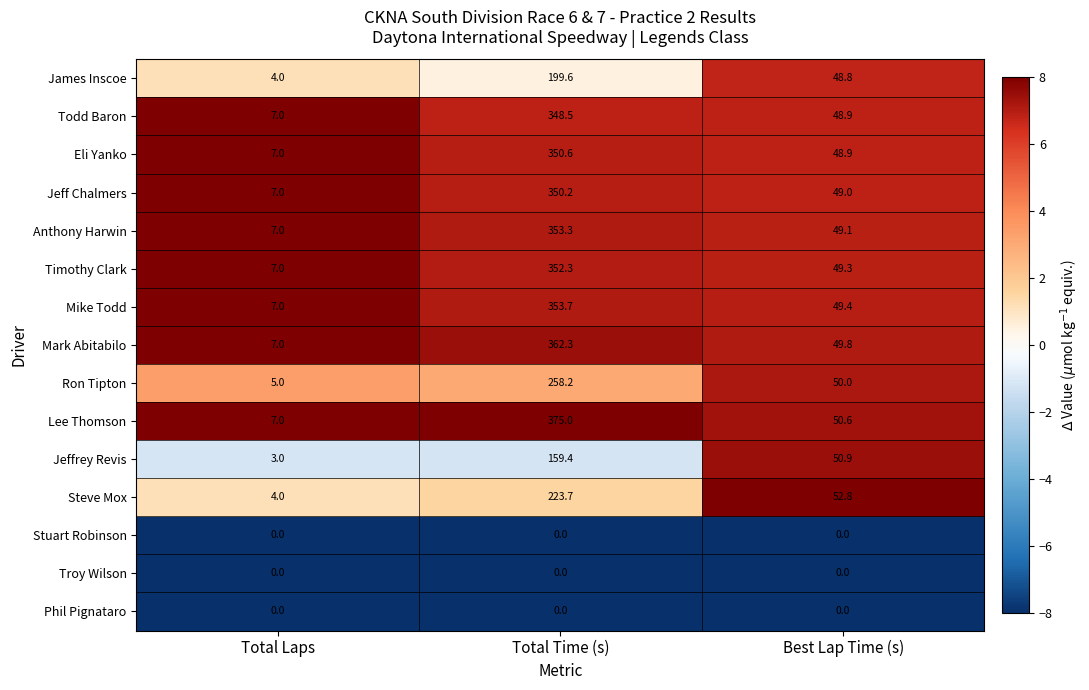

Which category has the highest value across all series?

Total Time (s)